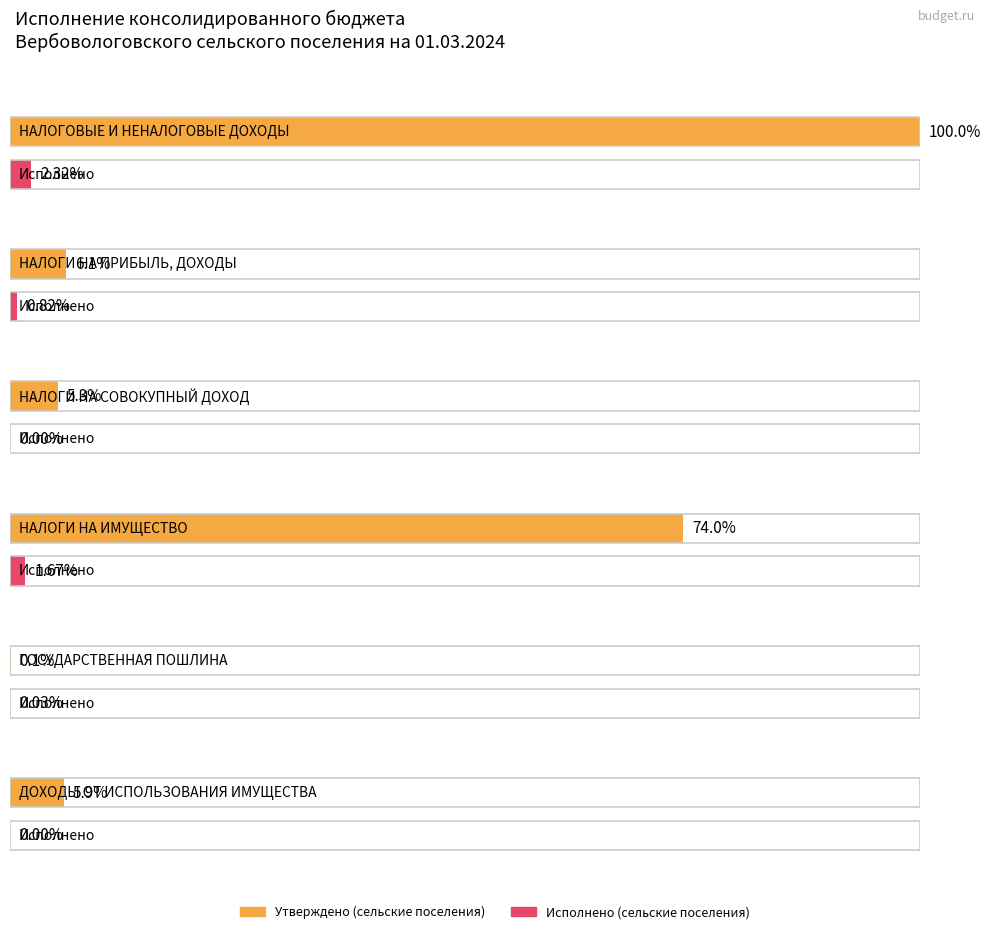

How many bars are there in total?

12